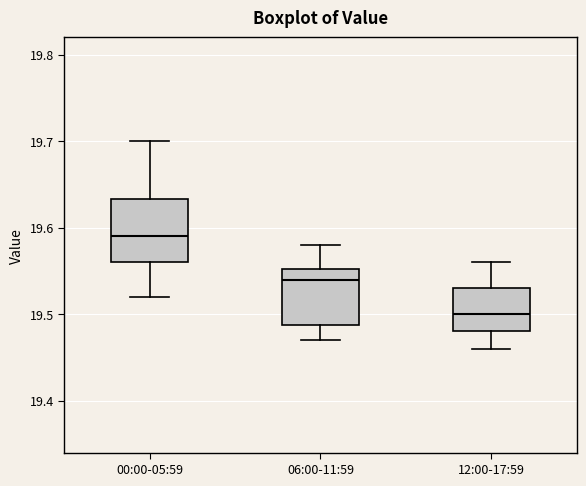

Reading left to right, transcribe this box plot: for each box, give where its median line is, the range the box spans, and where its two whiskers end, as read against the y-axis. The values are not printed on the chart, so give them approximately, as read against the axis.

00:00-05:59: median 19.59, box 19.56 to 19.63, whiskers 19.52 to 19.70
06:00-11:59: median 19.54, box 19.49 to 19.55, whiskers 19.47 to 19.58
12:00-17:59: median 19.50, box 19.48 to 19.53, whiskers 19.46 to 19.56